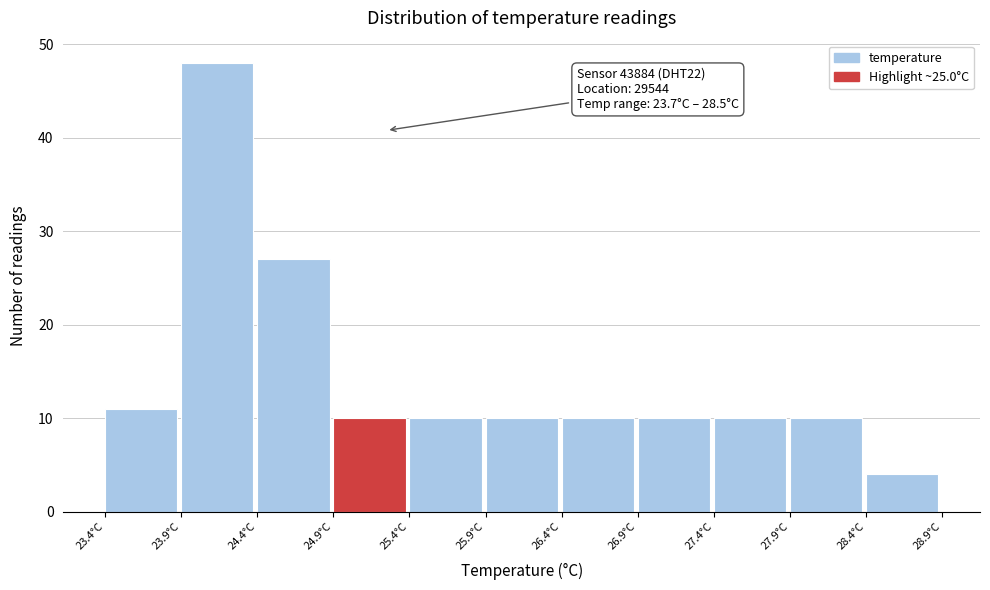

Over which range of the x-axis is the bar tallest?

23.9 to 24.4